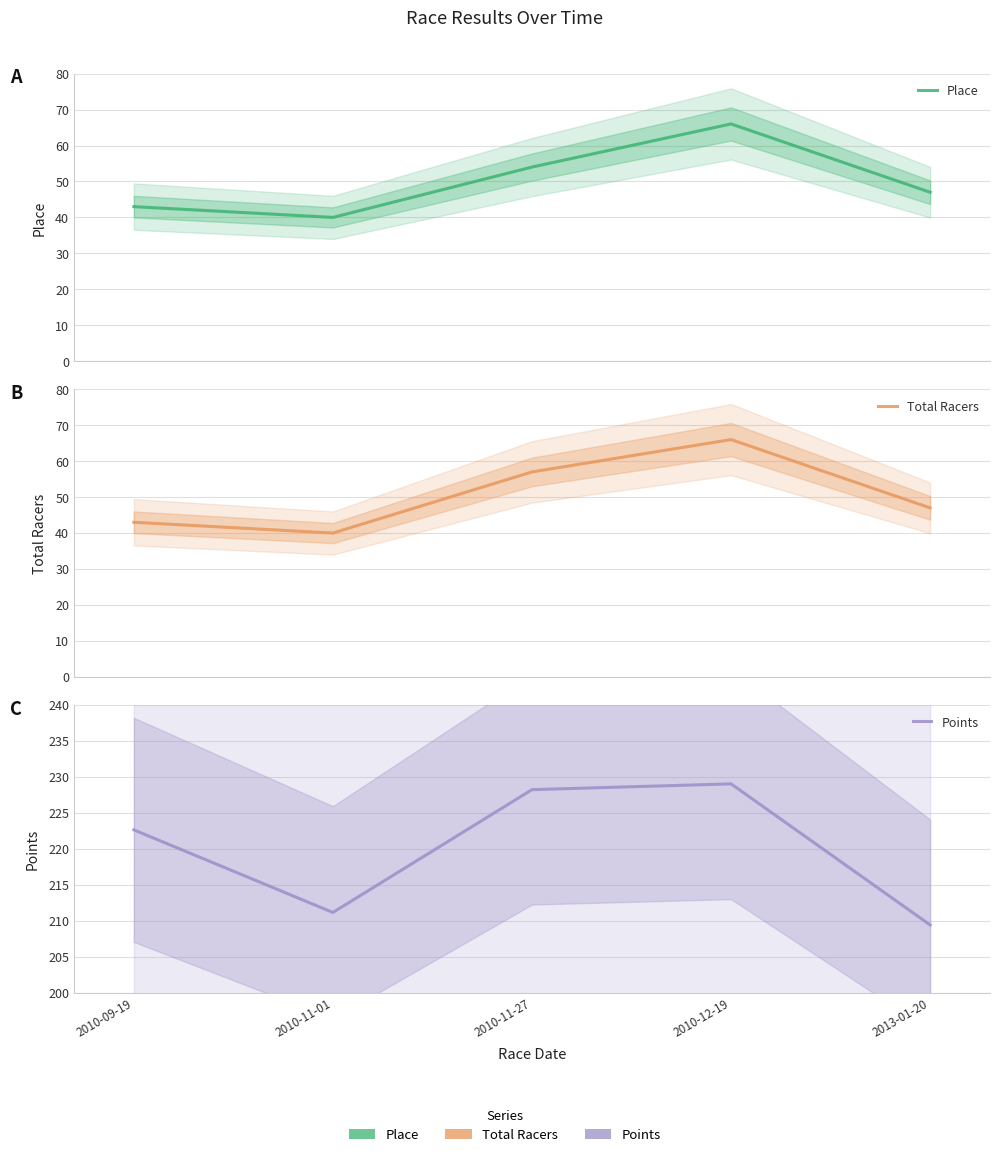

Which series has the largest total across all categories?

Points